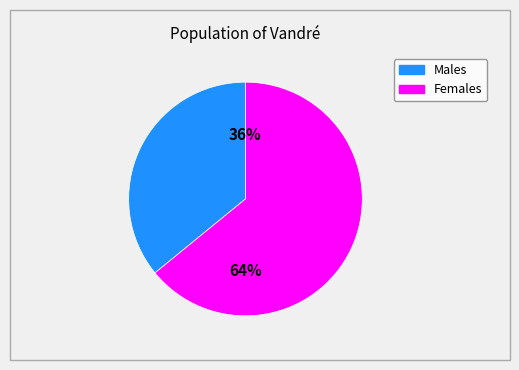

Is there any slice that represents more than half of the pie?

Yes